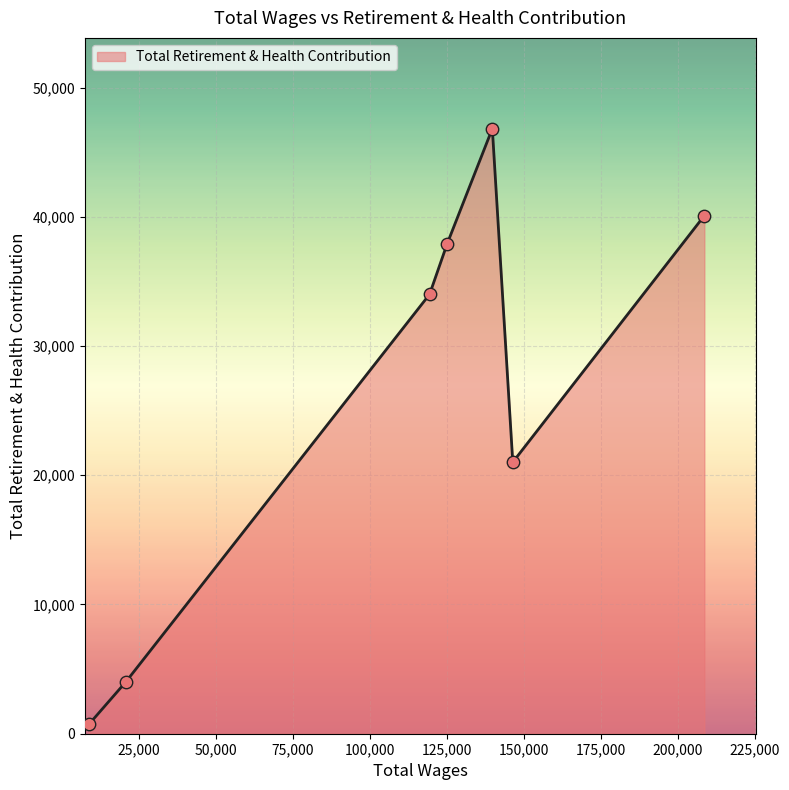

What is the maximum value shown in the chart?

46819